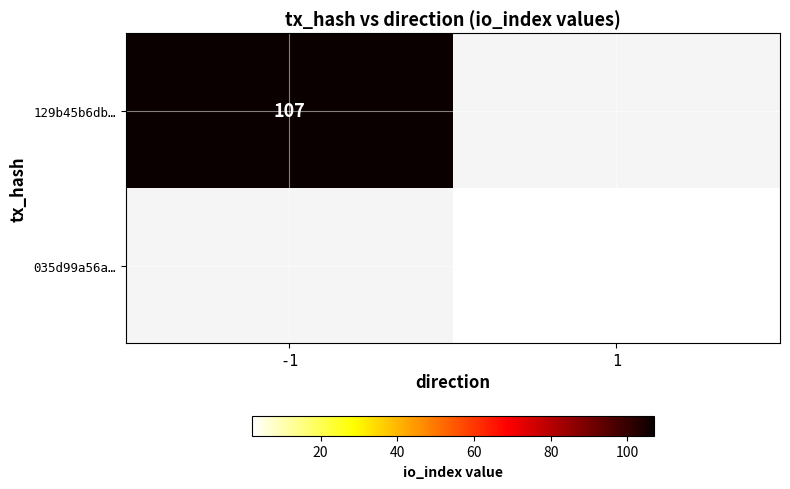

Which has a higher value, 1 or -1?

-1